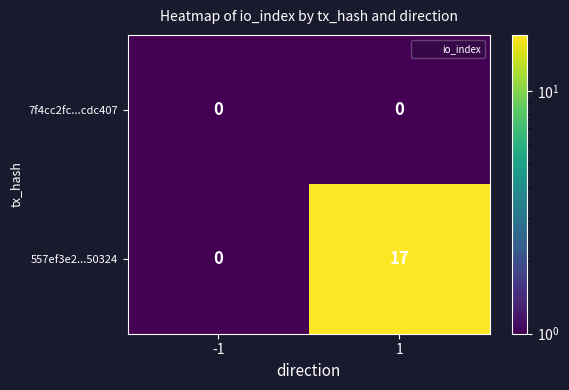

How many data points does each series have?

2